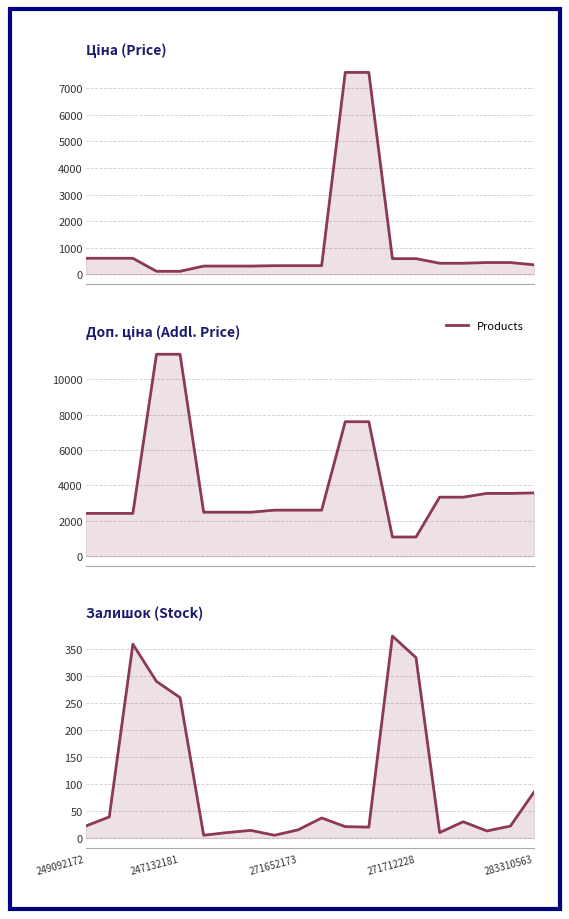

The Ціна series shows 129.8 at 7. True or false?

False